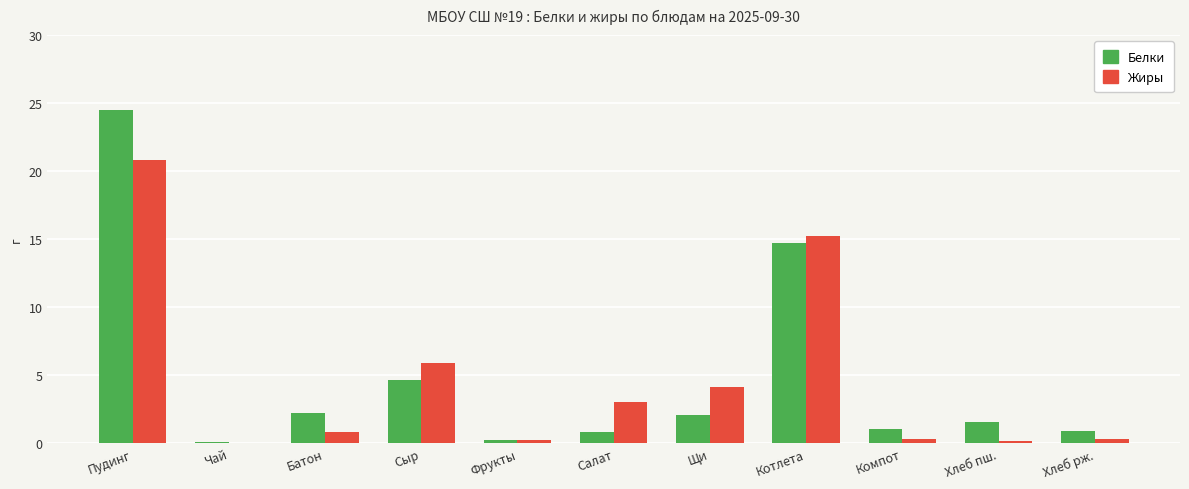

True or false: Жиры has a value of 3.1 at Сыр.

False